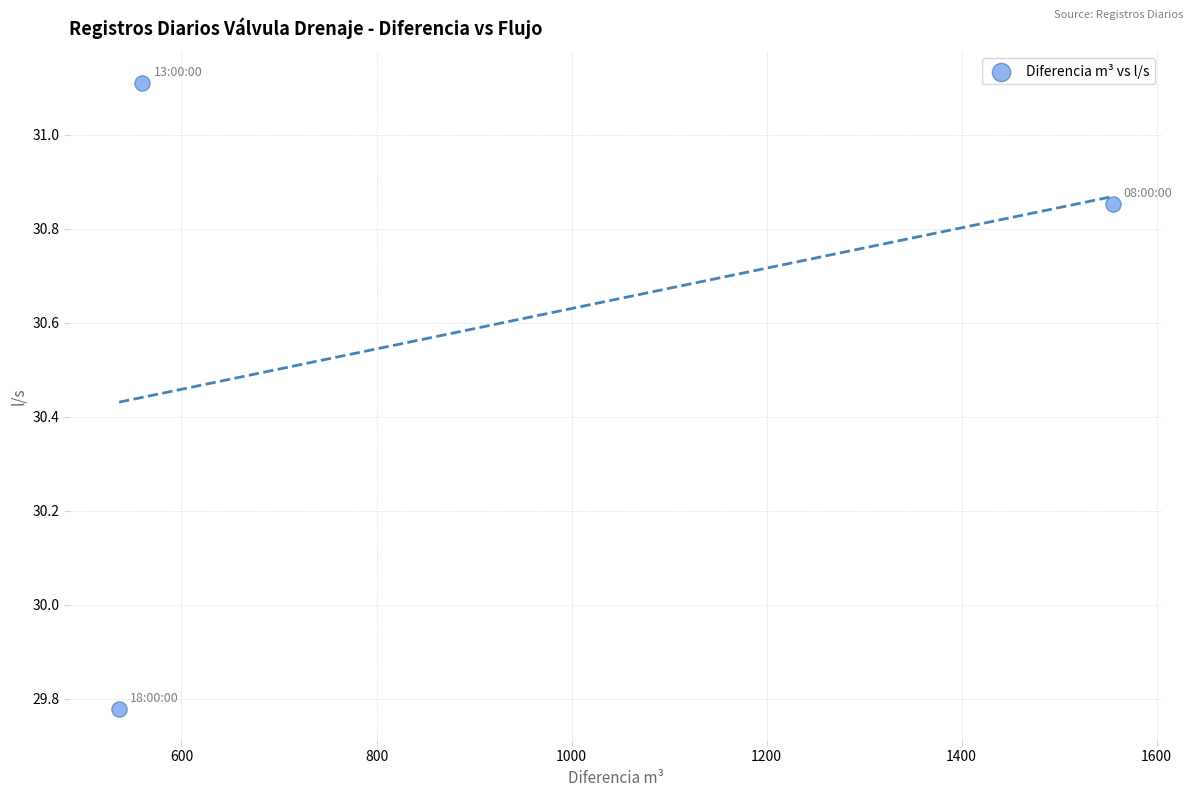

What is the range of X values (max minus min)?

1019.0